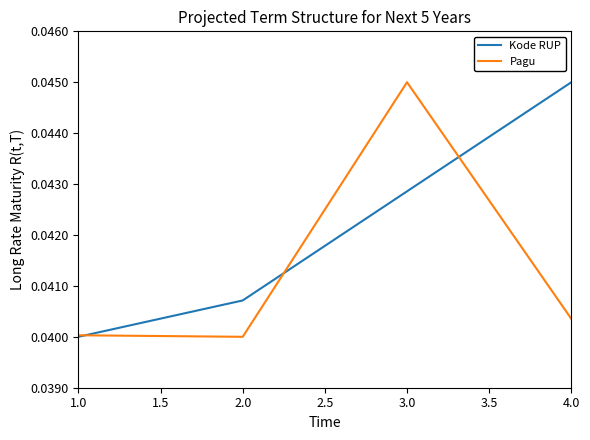

What position from the right is 2.0?

3